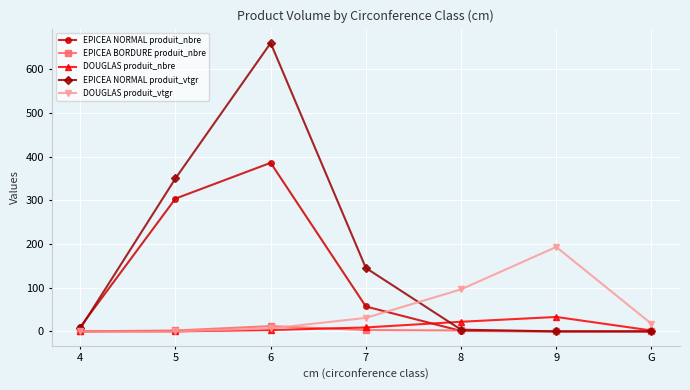

What is the label of the 4th point from the right?

7